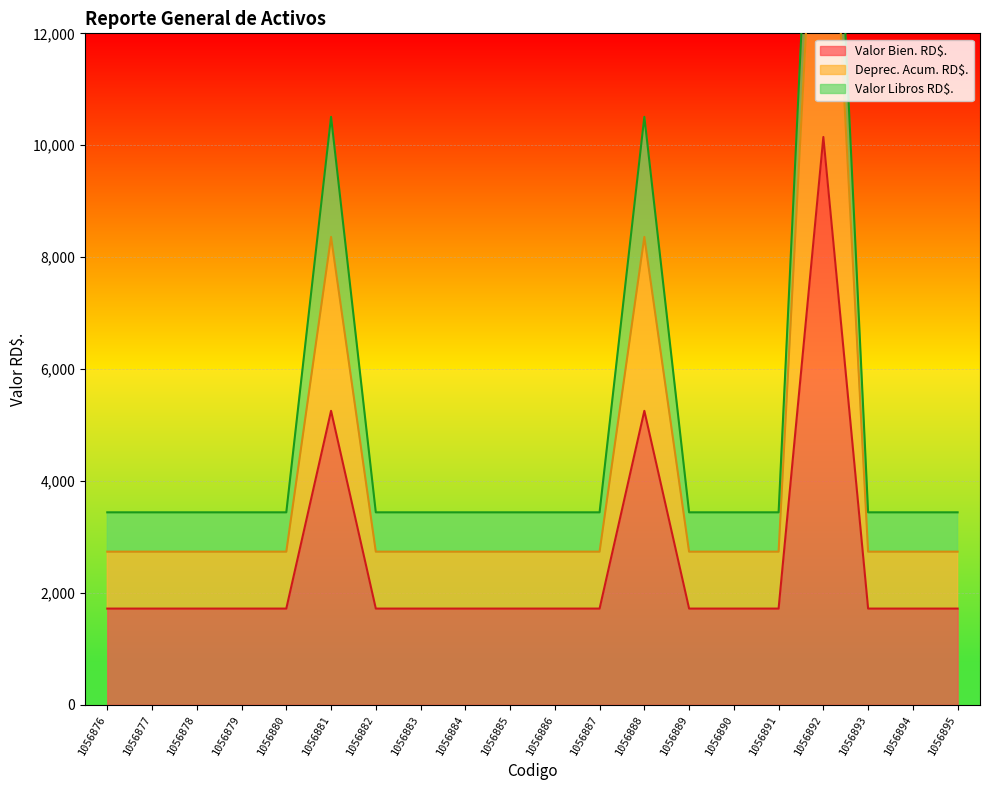

The Valor Bien. RD$. series shows 1720 at 1056895. True or false?

True